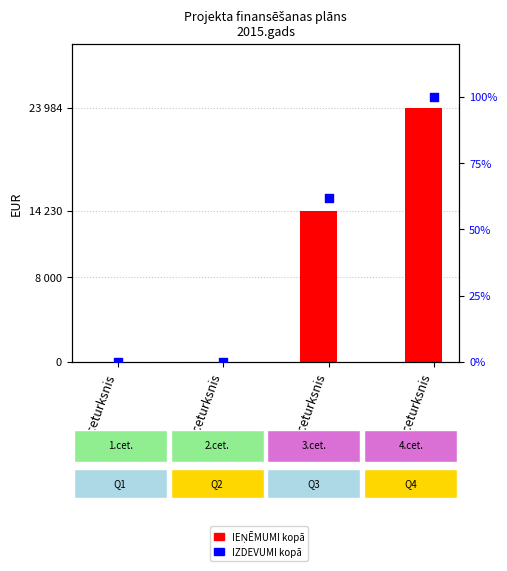

Which series contains the highest Y value?

IEŅĒMUMI kopā